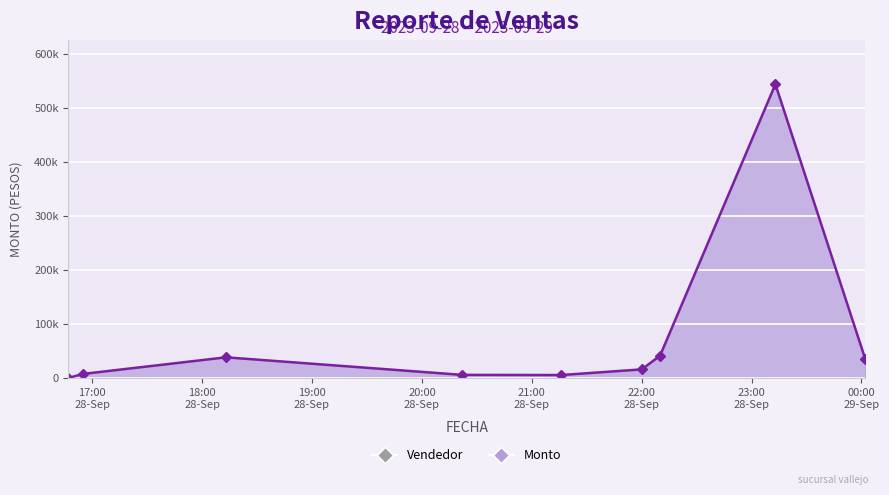

Is this an area chart (filled region under the line)?

Yes